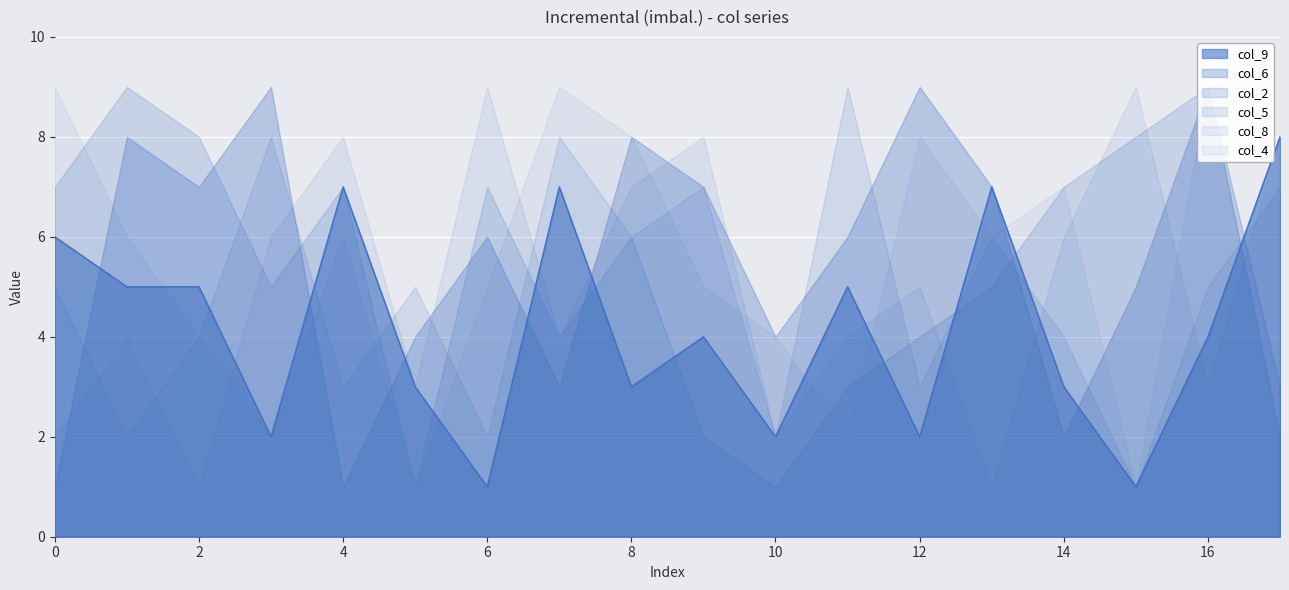

The col_9 series shows 1 at 2. True or false?

False